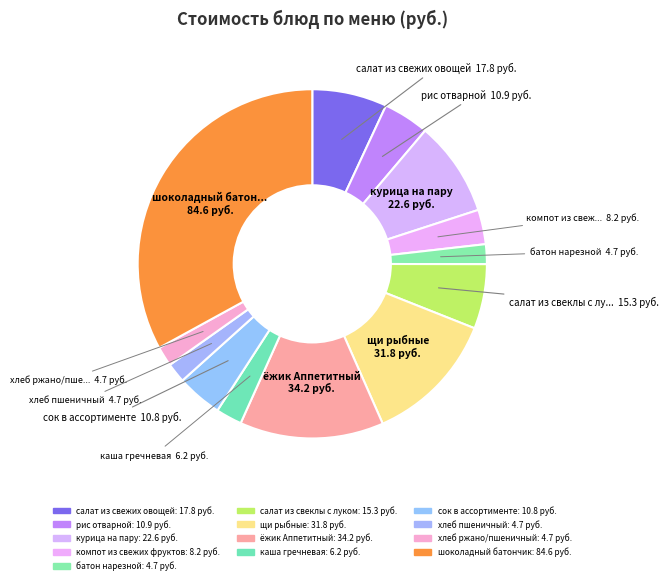

To the nearest percent, what is the average slice percentage?

8%